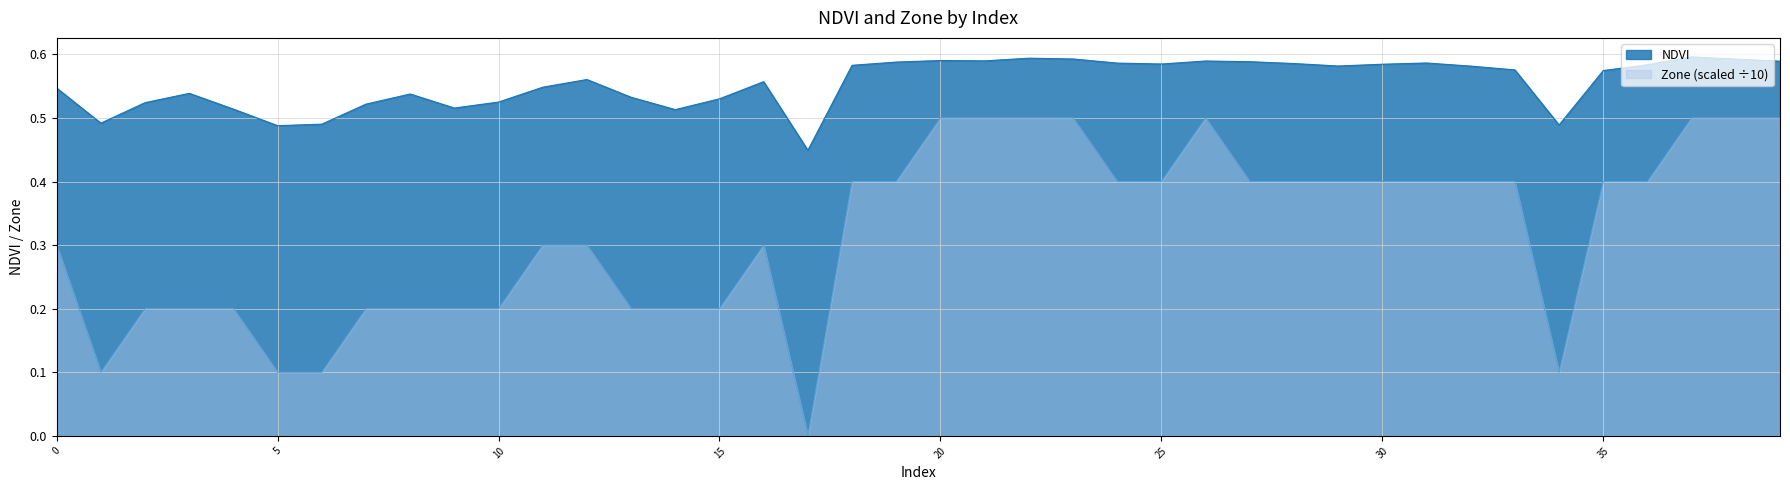

Does the chart display data point markers on the line(s)?

No